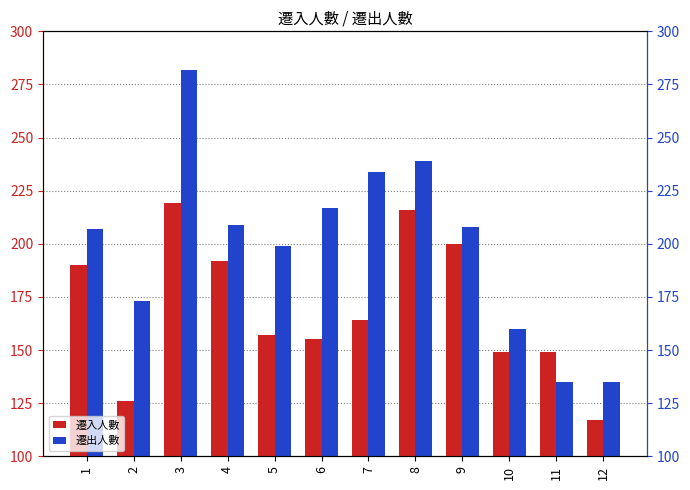

Where does the 遷入人數 series first go above 164?

1